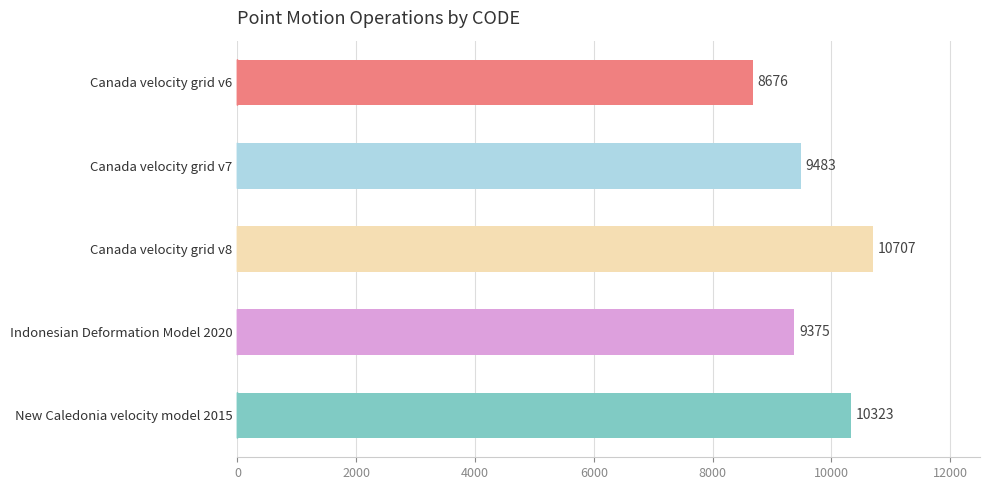

Does the chart contain stacked bars?

No